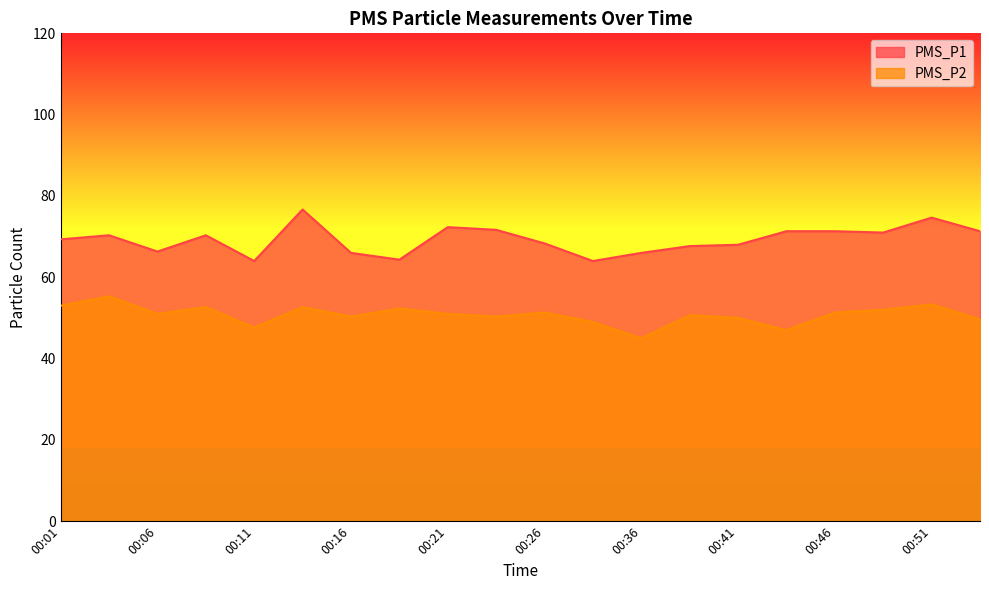

Between 00:46 and 00:34, which is larger?

00:46